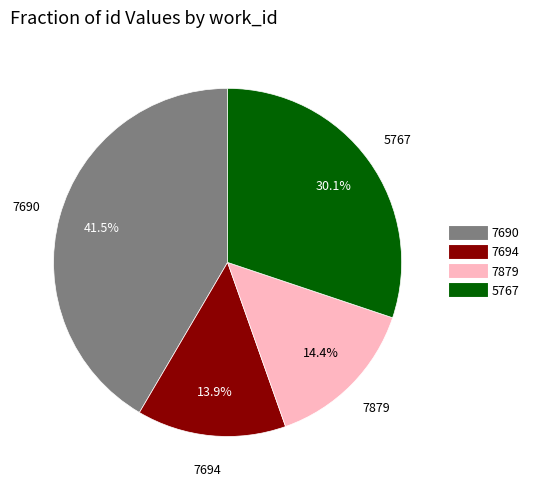

Does any single category account for the majority?

No